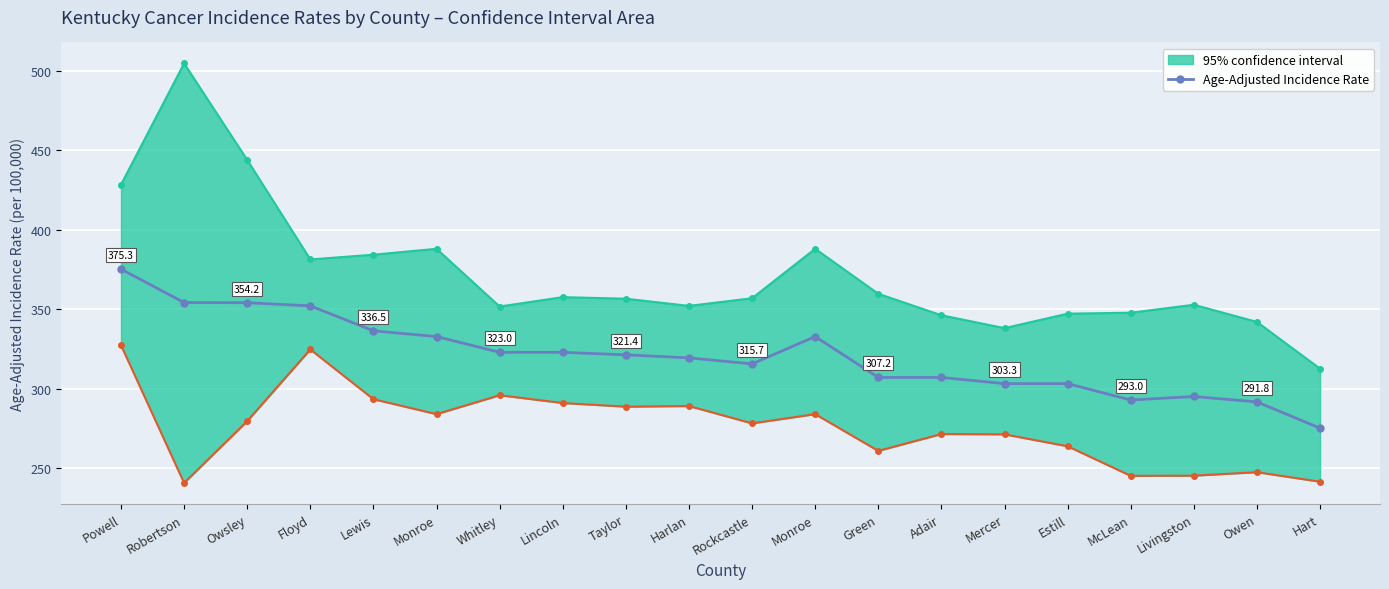

What is the label of the 1st point from the left?

Powell